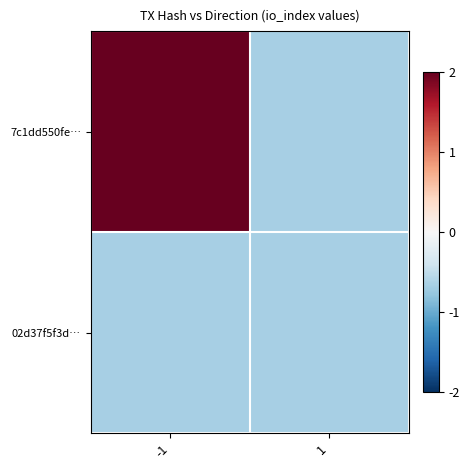

Which series has the largest range (max minus min)?

7c1dd550fe…